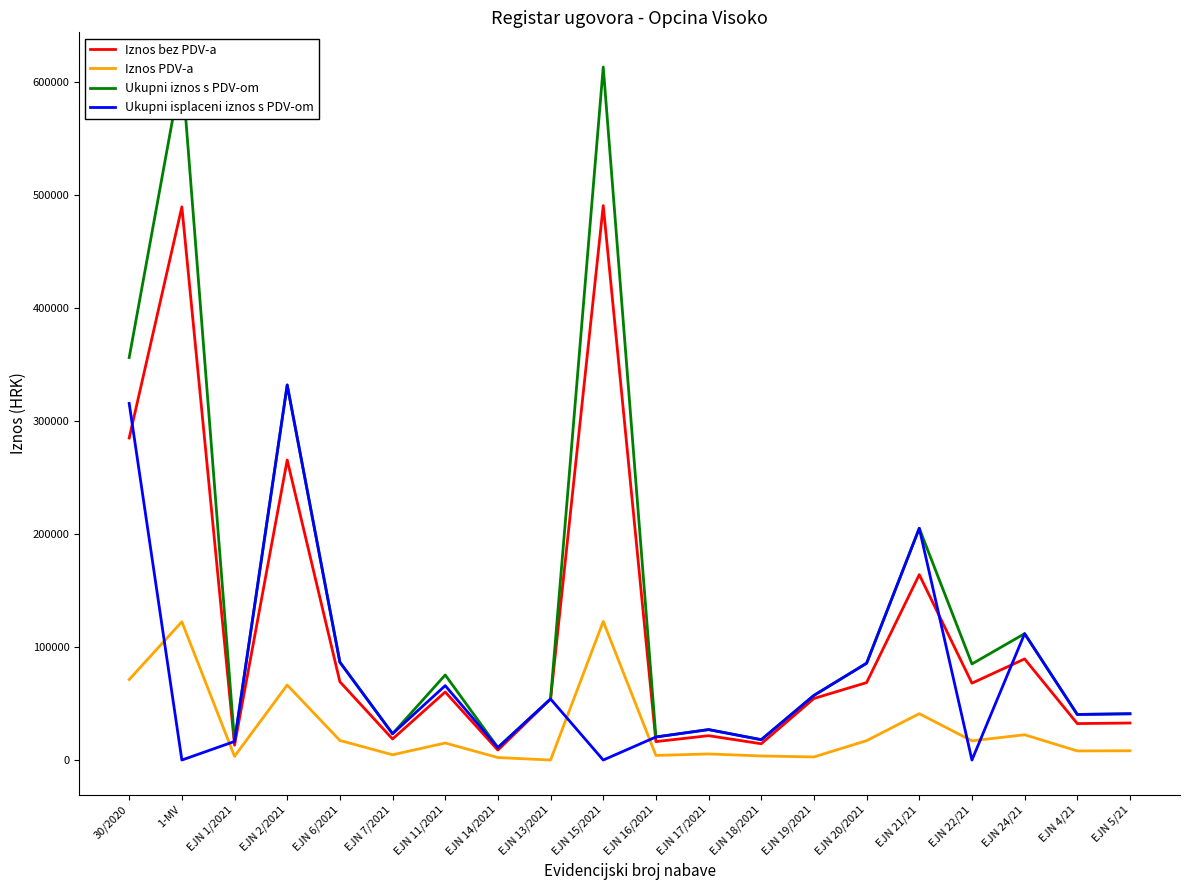

Which series has the widest spread of values?

Ukupni iznos s PDV-om